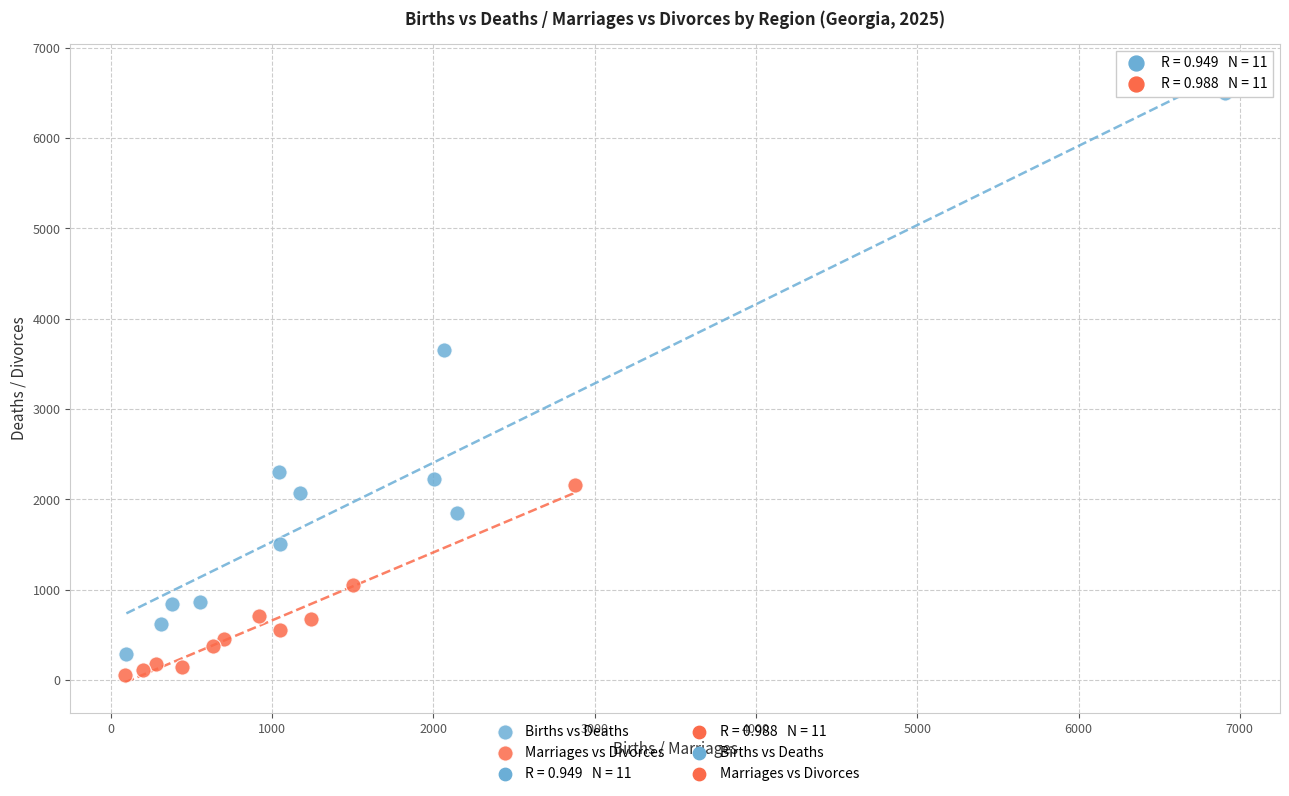

Which series reaches the maximum Y coordinate?

Births vs Deaths